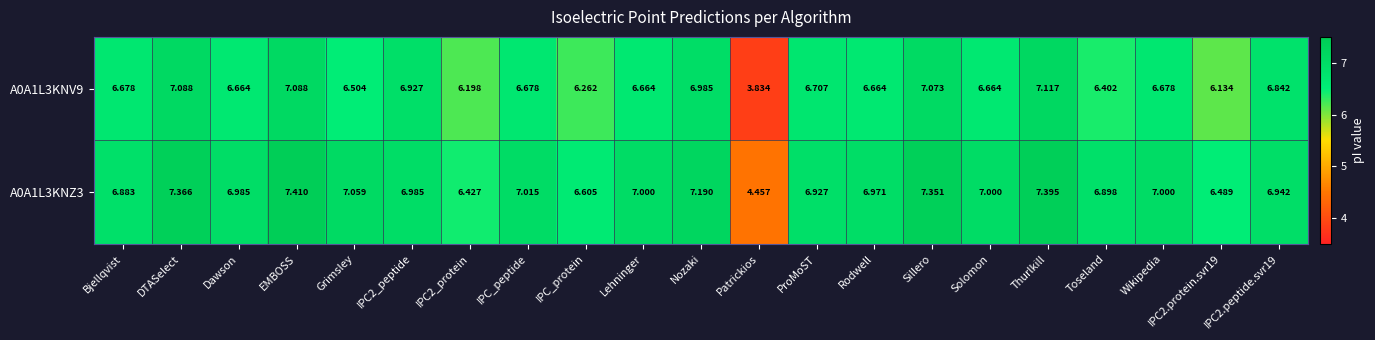

Rank the series at EMBOSS from highest to lowest value.

A0A1L3KNZ3, A0A1L3KNV9